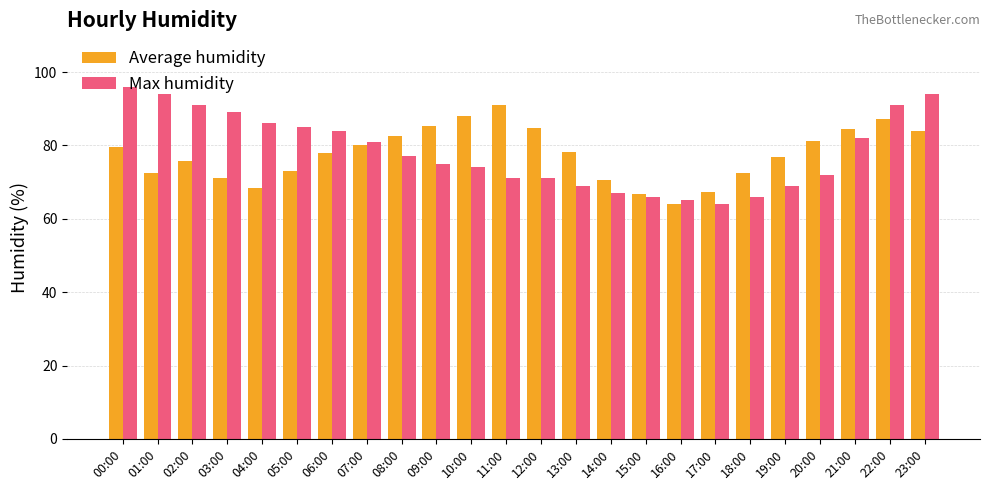

What is the lowest value of the Max humidity series?

64.0